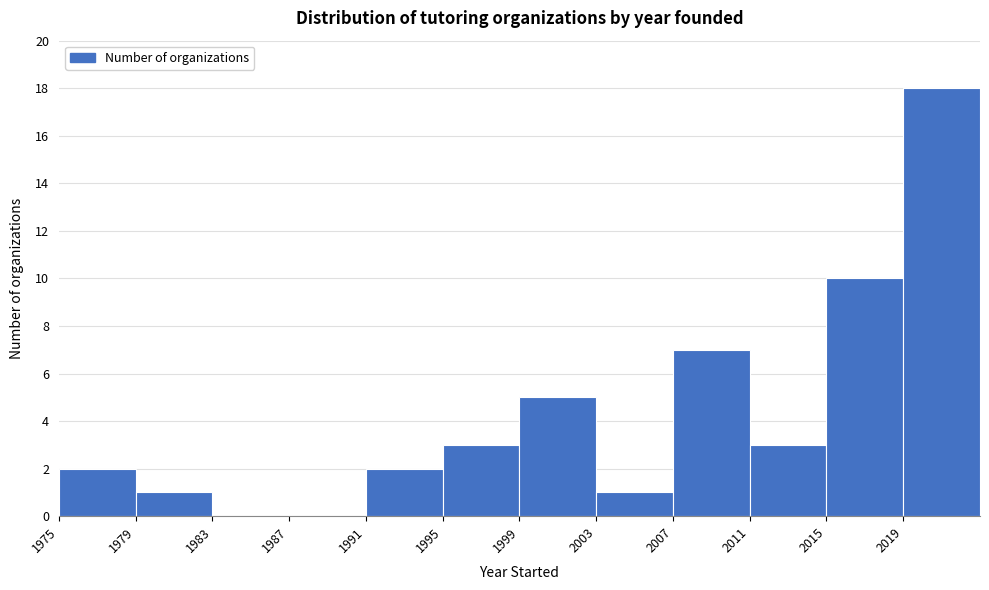

How tall is the bar that spans 2003 to 2007 on the x-axis? The values are not printed on the chart, so give them approximately, as read against the axis.

1